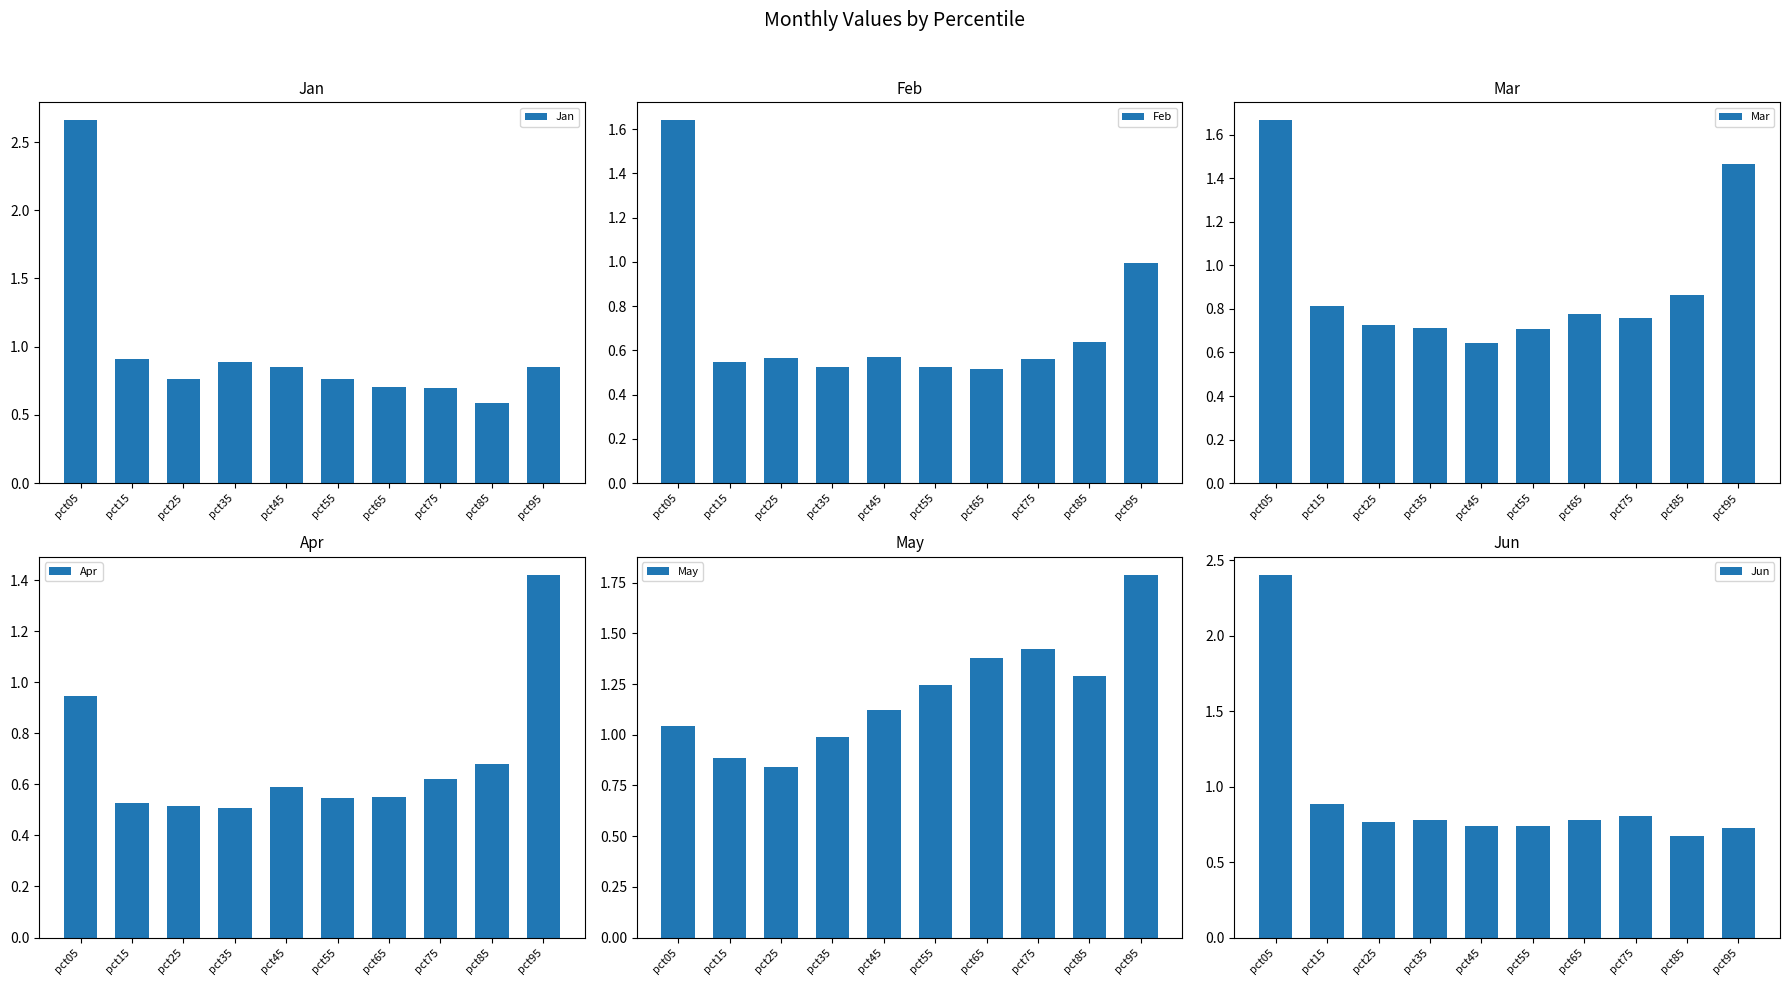

Are the bars grouped side by side (vs. stacked)?

Yes